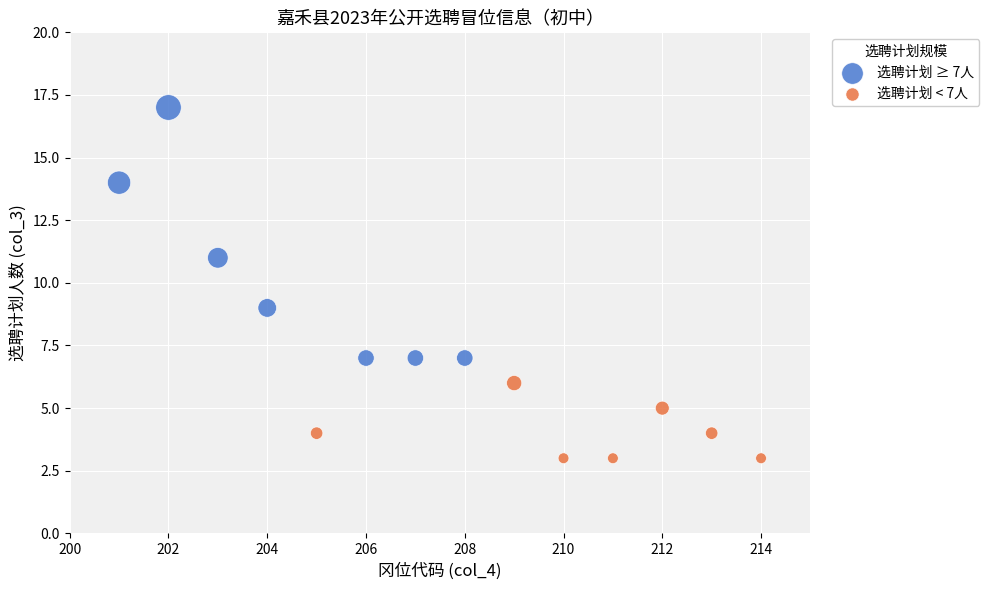

Which series reaches the maximum Y coordinate?

选聘计划 ≥ 7人